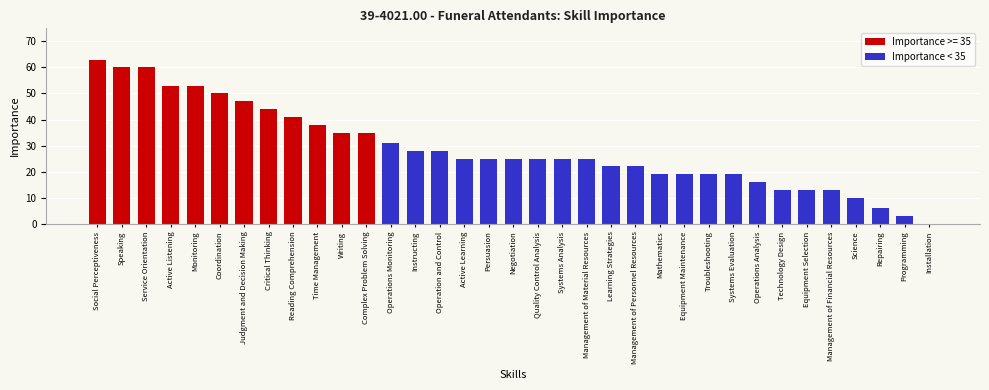

What is the sum of the values at Management of Material Resources and Negotiation?

50